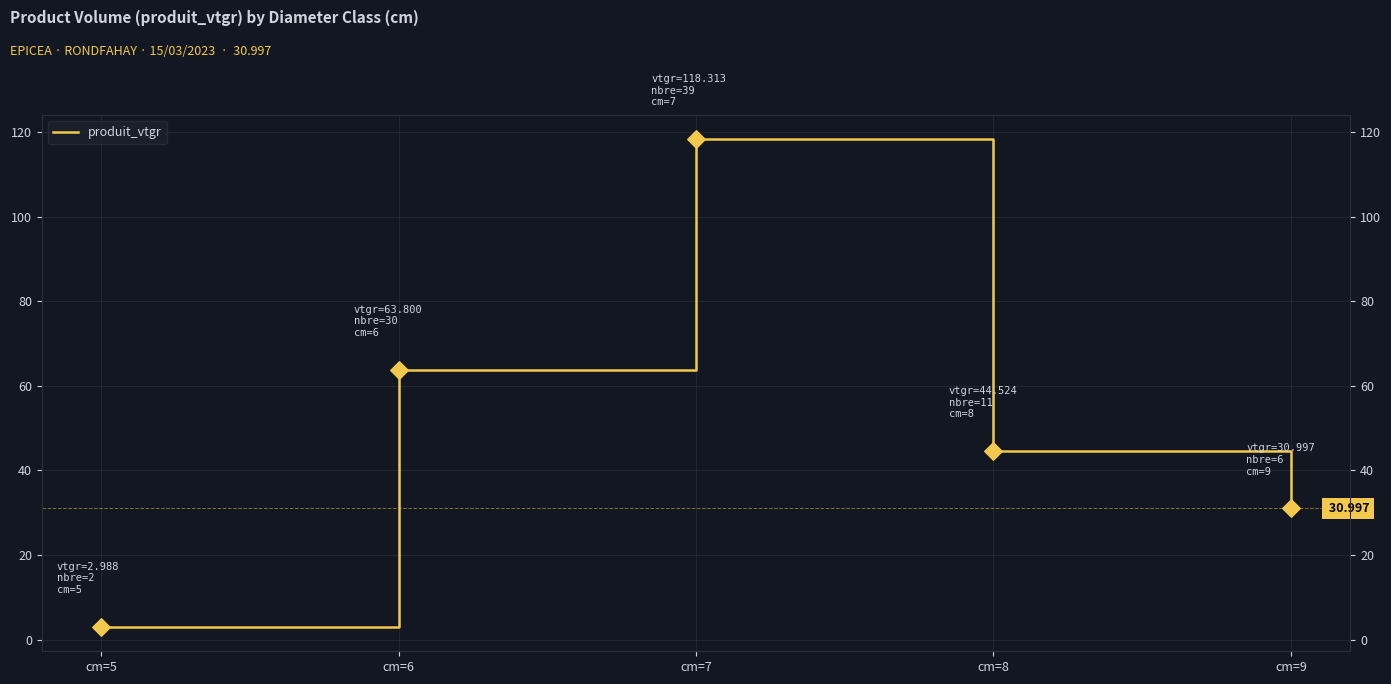

Between cm=6 and cm=8, which is larger?

cm=6